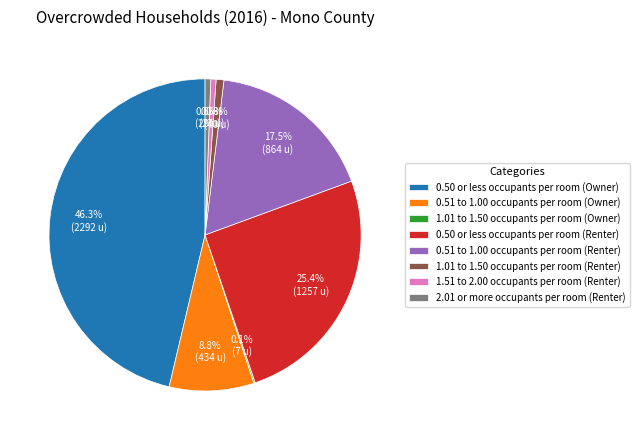

Combined, what portion of the pie is 1.01 to 1.50 occupants per room (Renter) and 0.50 or less occupants per room (Renter)?

26.2%